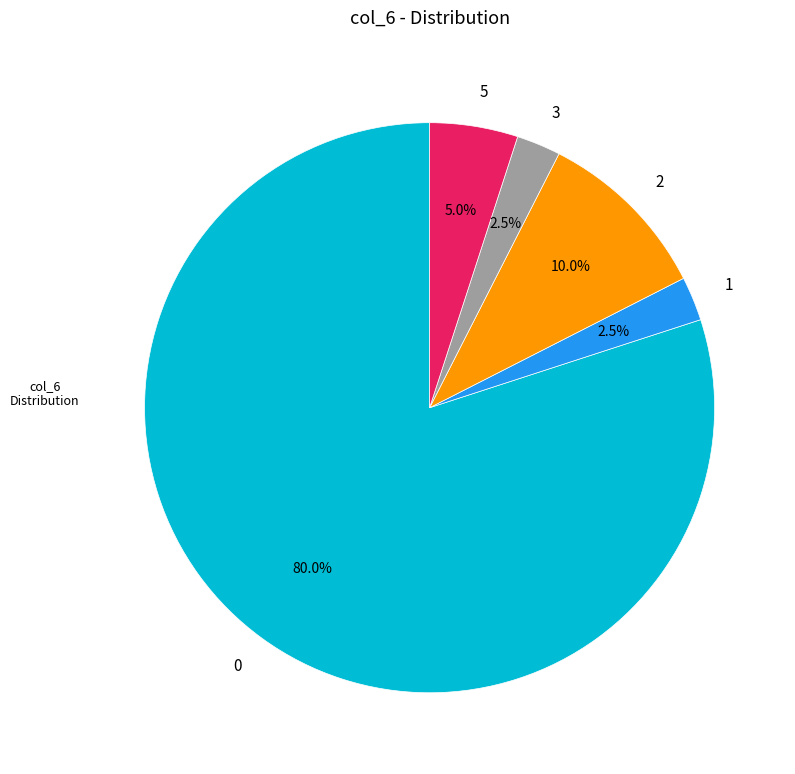

Is there any slice that represents more than half of the pie?

Yes